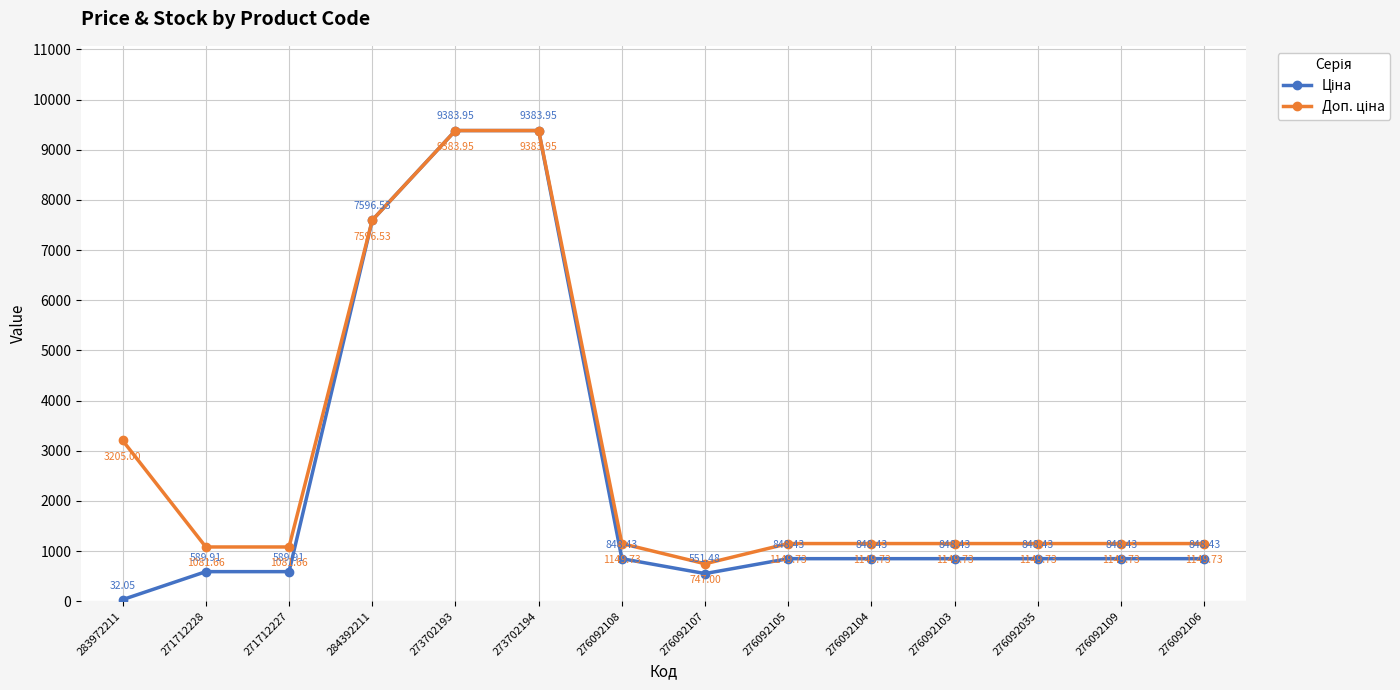

What position from the left is 271712227?

3